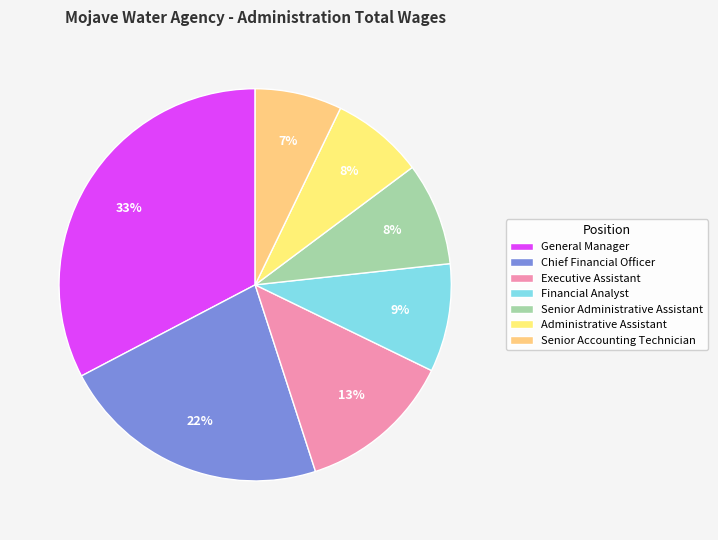

What is the ratio of the value at Financial Analyst to the value at Chief Financial Officer?

0.4